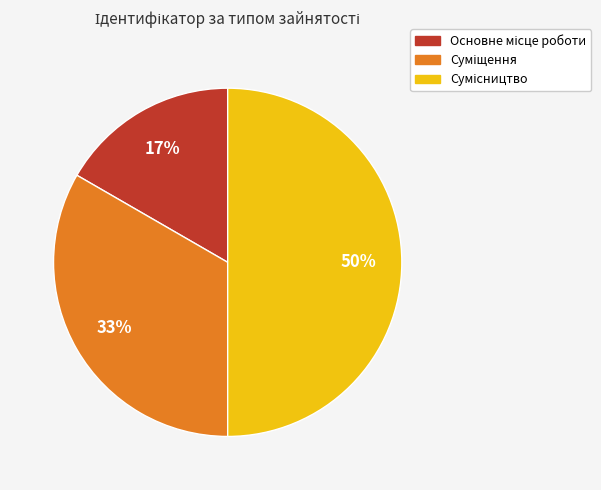

To the nearest percent, what is the difference between the largest and smallest slice percentages?

33%